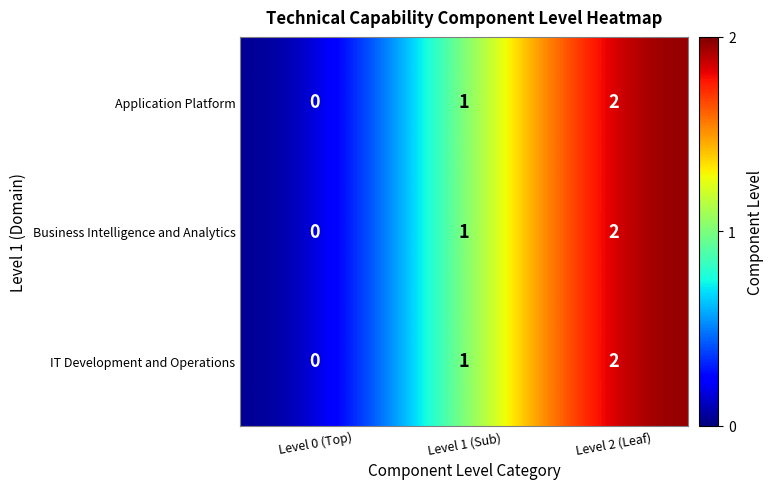

Where is IT Development and Operations nearest to the value 1?

Level 1 (Sub)